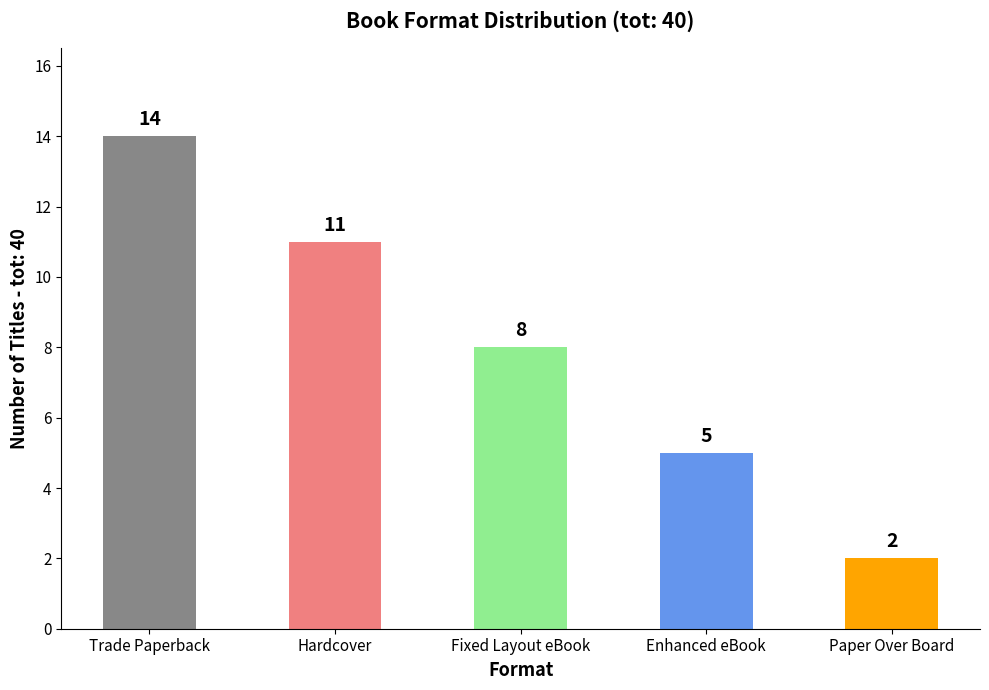

What is the smallest value displayed?

2